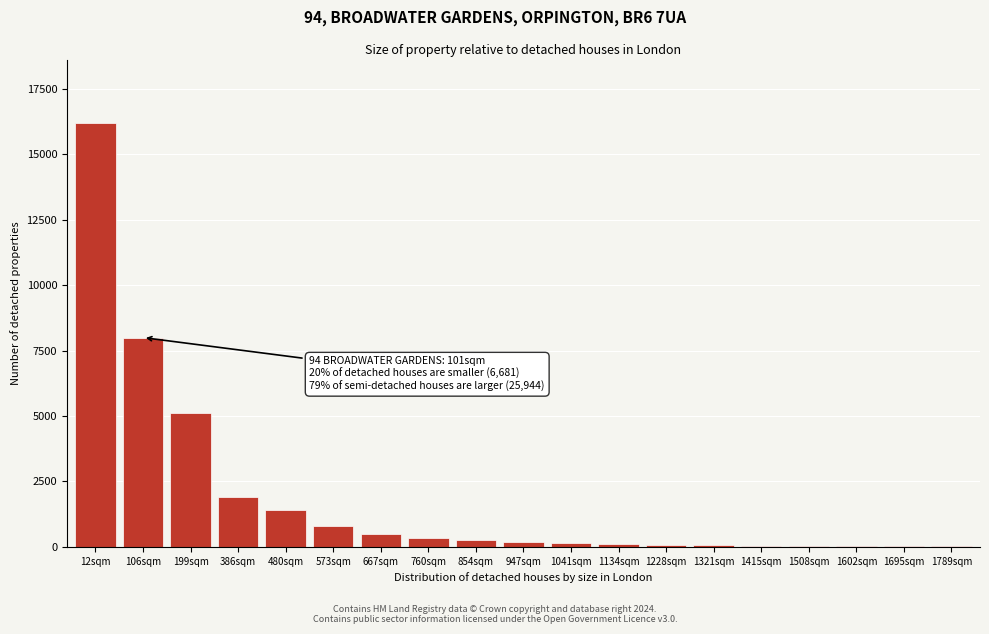

What is the sum of all values?

35190